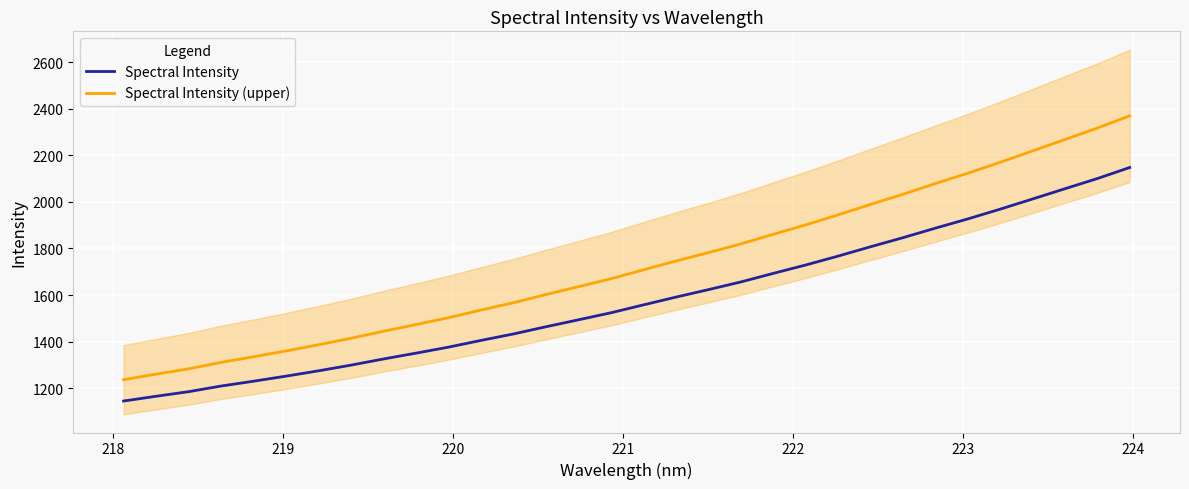

What is the lowest value of the Spectral Intensity series?

1145.4